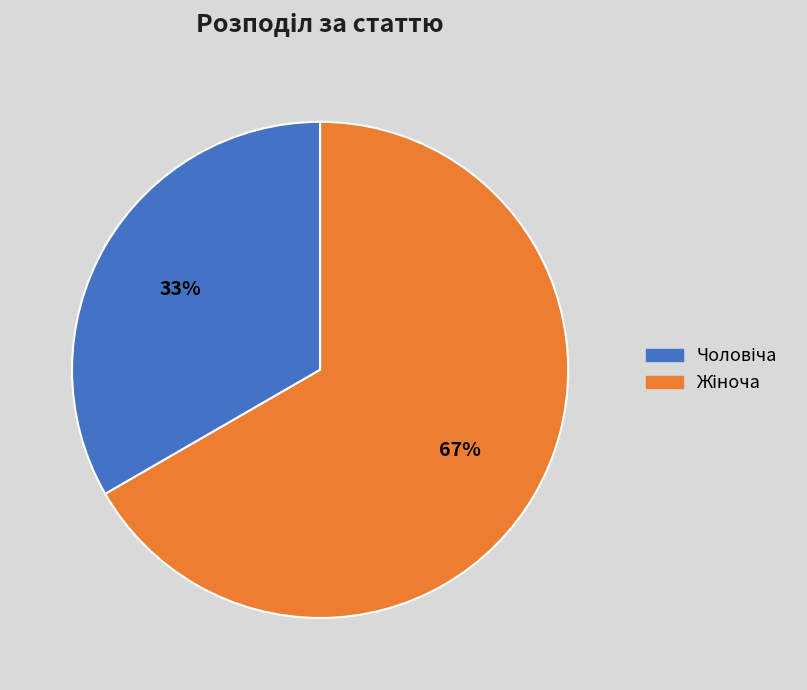

To the nearest percent, what is the average slice percentage?

50%